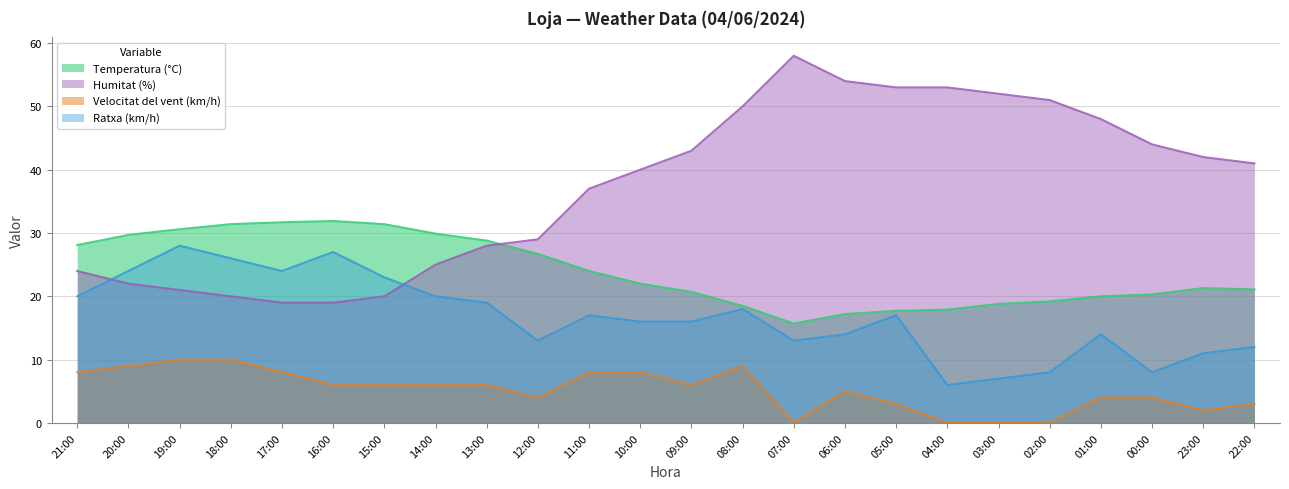

Which category has the highest value across all series?

07:00